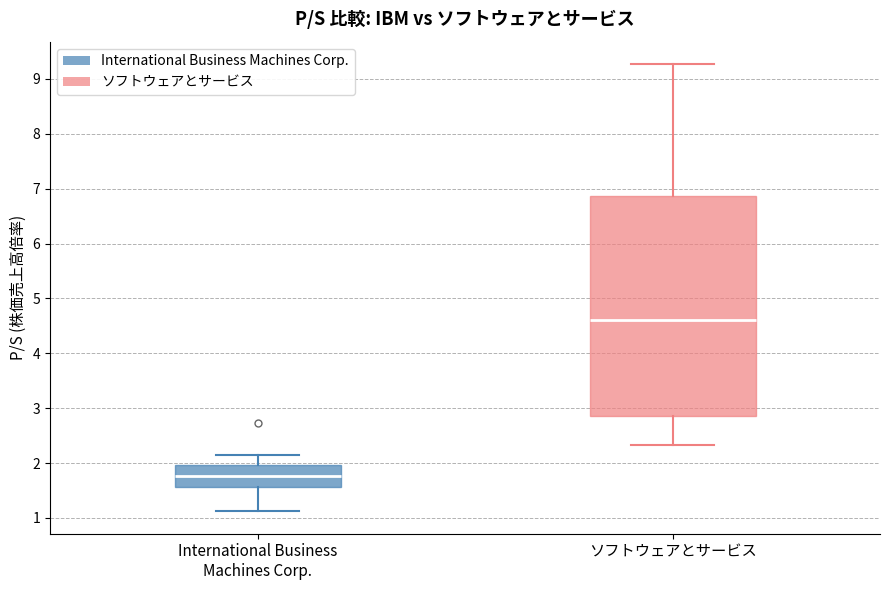

Which box is the tallest, from its lower edge to its upper edge?

ソフトウェアとサービス